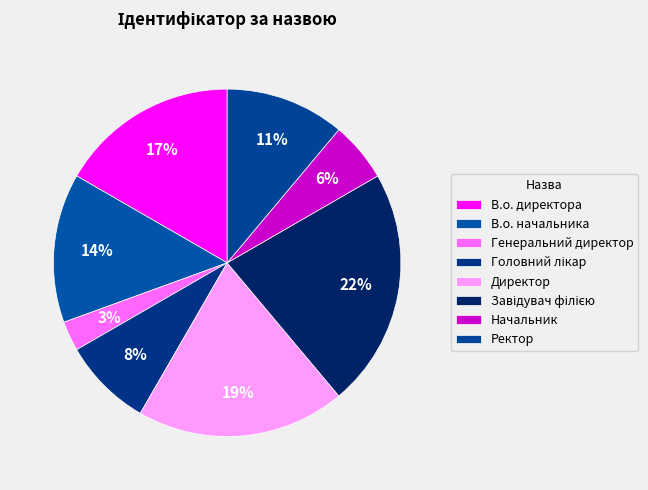

To the nearest percent, what portion does Завідувач філією represent?

22%